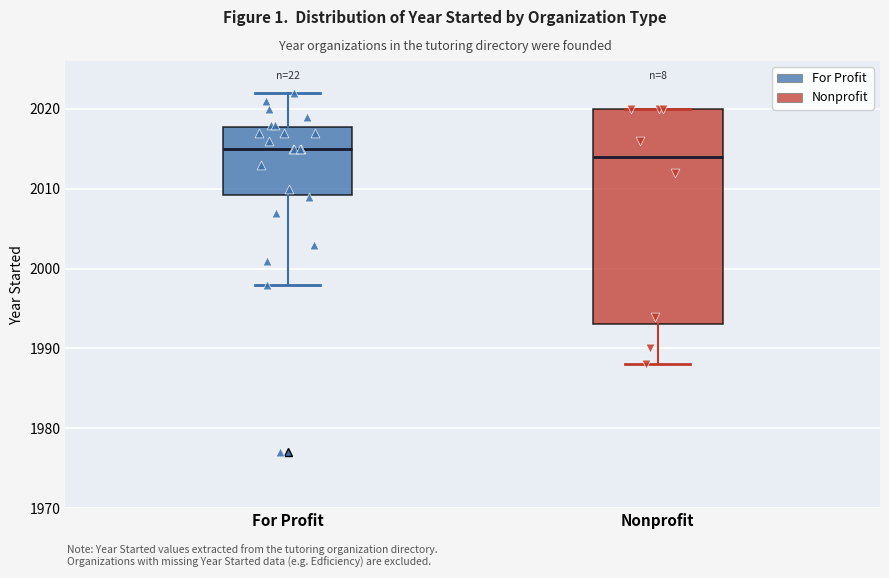

Which box has the highest median line?

For Profit